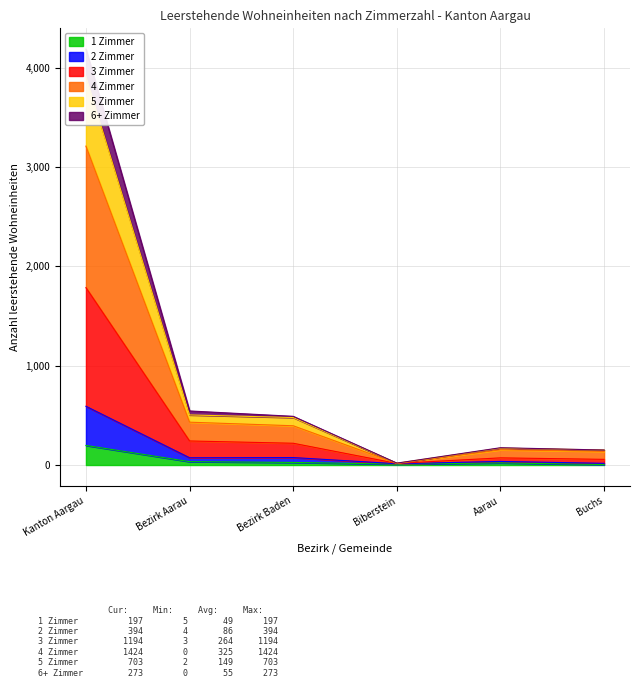

At which category is the sum across all series the highest?

Kanton Aargau